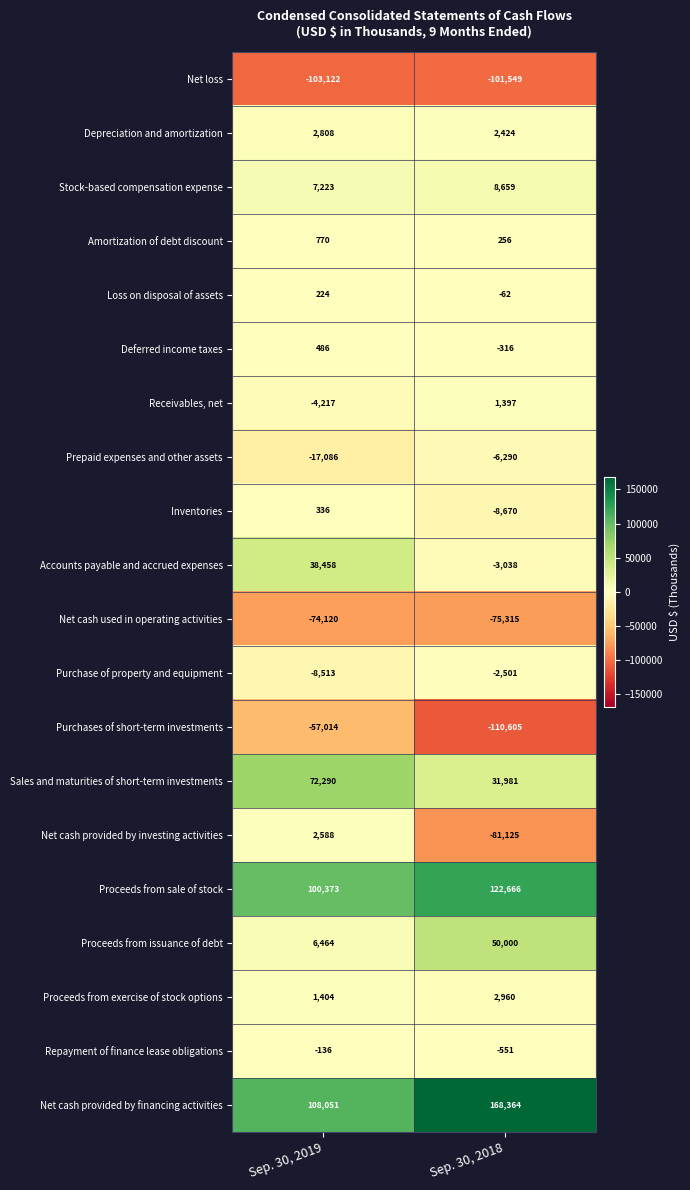

What is the difference between the highest and lowest values at Sep. 30, 2018?

278969